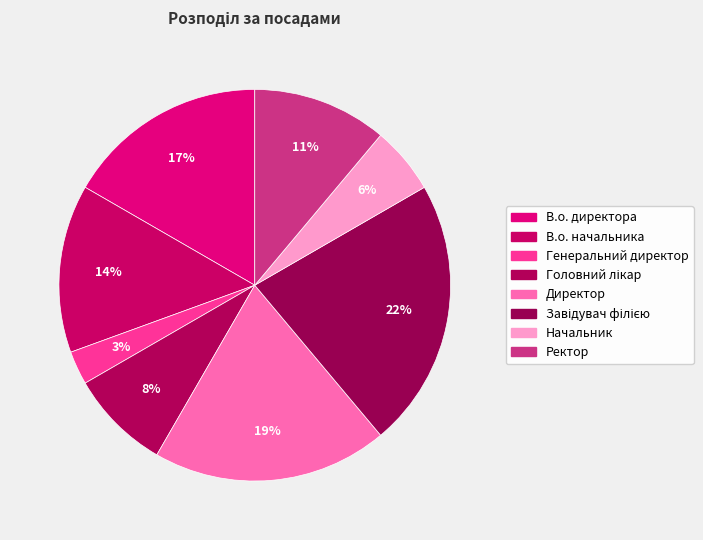

Which category has the biggest portion of the pie?

Завідувач філією